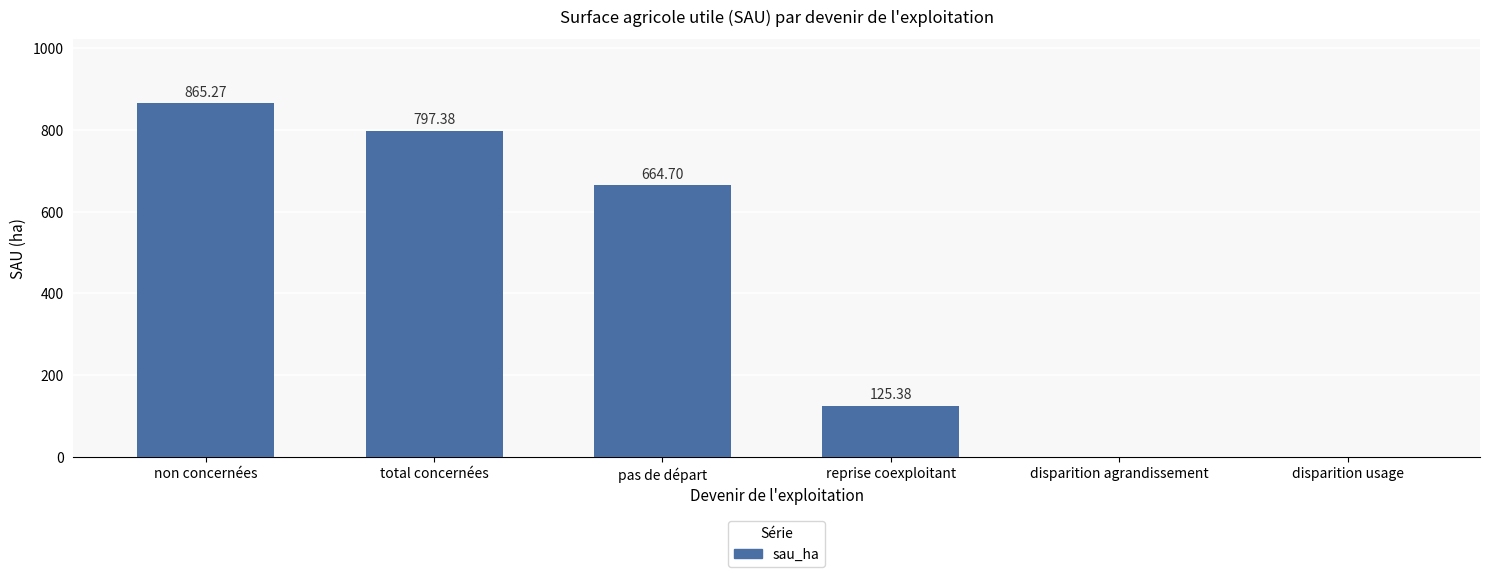

What is the sum of the values at disparition usage and non concernées?

865.3